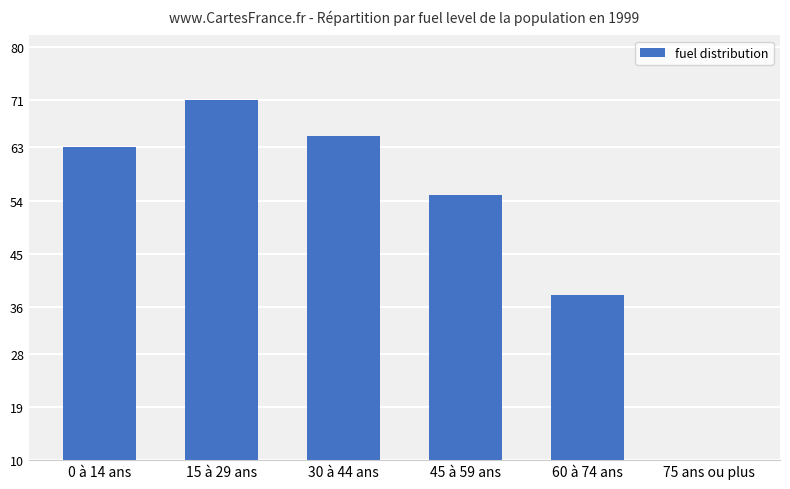

Are the bars grouped side by side (vs. stacked)?

No